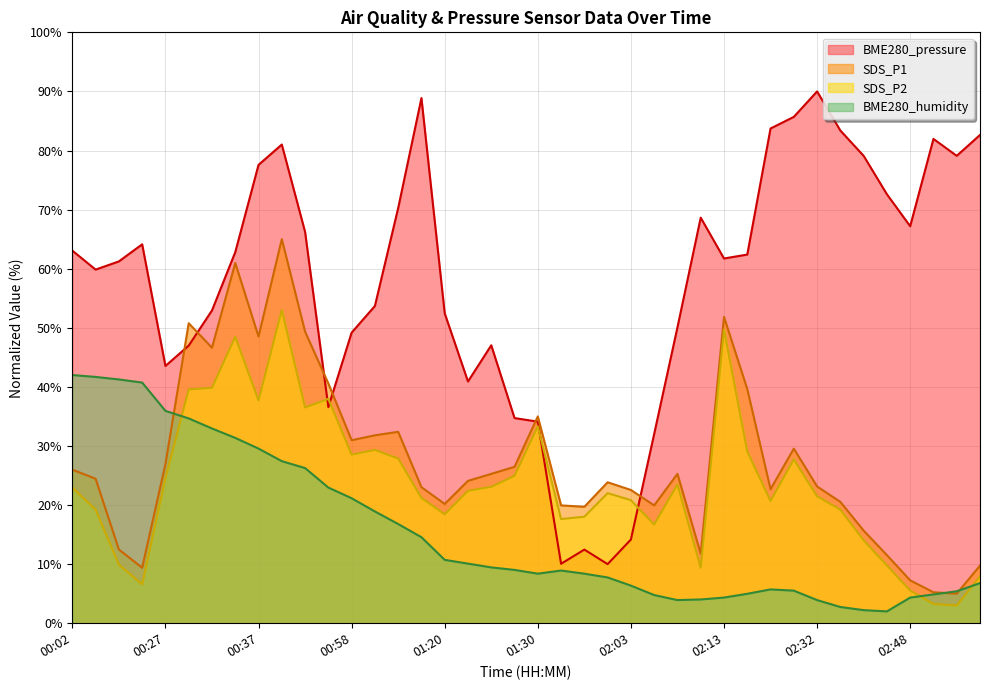

Reading left to right, extract all data points from this chart.

BME280_pressure: 63.1	59.8	61.2	64.1	43.5	47.0	52.9	62.8	77.6	81.0	66.2	36.6	49.2	53.7	70.3	88.9	52.4	40.9	47.0	34.7	34.1	10.1	12.5	10.0	14.2	32.0	50.1	68.6	61.7	62.4	83.7	85.7	90.0	83.4	79.1	72.6	67.2	82.0	79.1	82.6
SDS_P1: 26.0	24.4	12.5	9.4	26.9	50.8	46.6	61.0	48.5	65.0	49.3	40.6	31.0	31.8	32.4	23.0	20.2	24.1	25.3	26.5	35.0	19.9	19.7	23.9	22.5	19.9	25.3	11.8	51.8	39.6	22.7	29.5	23.1	20.5	15.7	11.5	7.3	5.2	5.0	9.7
SDS_P2: 22.9	19.2	9.9	6.6	24.5	39.6	39.8	48.5	37.7	53.0	36.5	38.0	28.5	29.3	27.9	21.2	18.4	22.4	23.1	24.9	33.3	17.6	18.0	22.0	20.8	16.7	23.5	9.4	49.7	29.1	20.7	27.7	21.5	19.2	14.0	9.8	5.5	3.3	3.0	7.9
BME280_humidity: 42.0	41.7	41.3	40.7	35.9	34.7	33.0	31.4	29.6	27.4	26.3	23.0	21.1	18.9	16.8	14.6	10.7	10.1	9.4	9.0	8.4	8.9	8.4	7.7	6.4	4.8	3.9	4.0	4.3	5.0	5.7	5.5	3.9	2.7	2.2	2.0	4.3	4.9	5.4	6.8